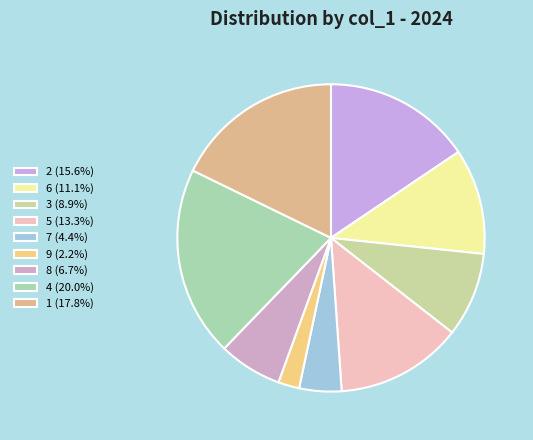

Does any single category account for the majority?

No